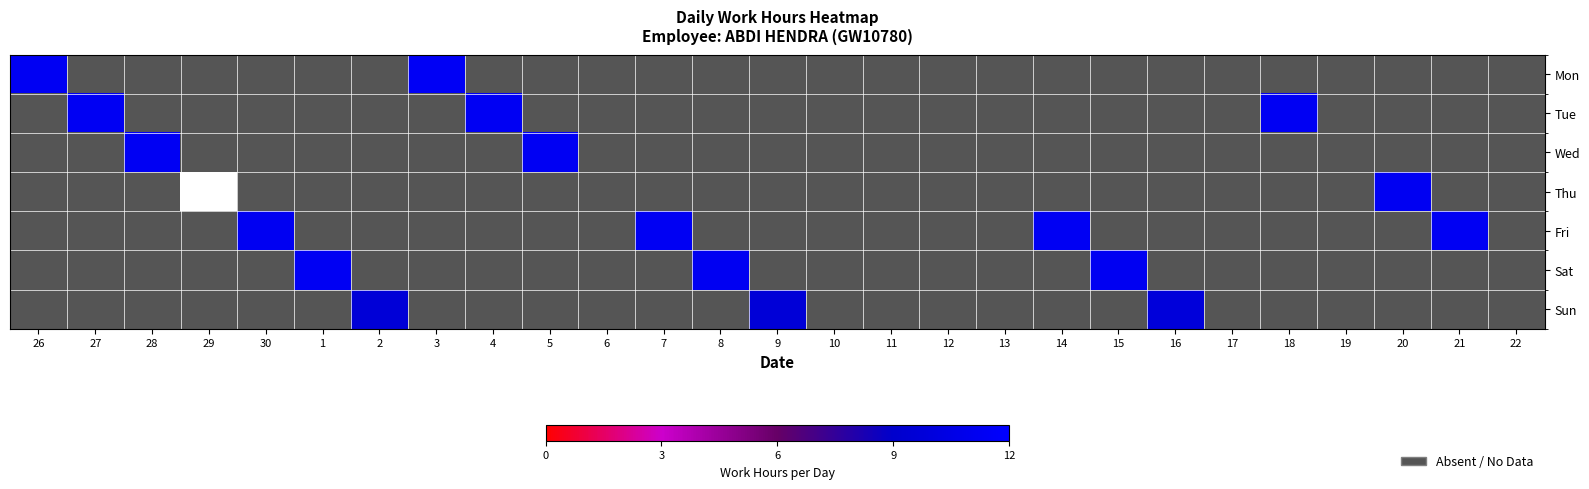

Rank the series by their maximum value, from highest to lowest.

Mon, Tue, Wed, Sat, Fri, Thu, Sun